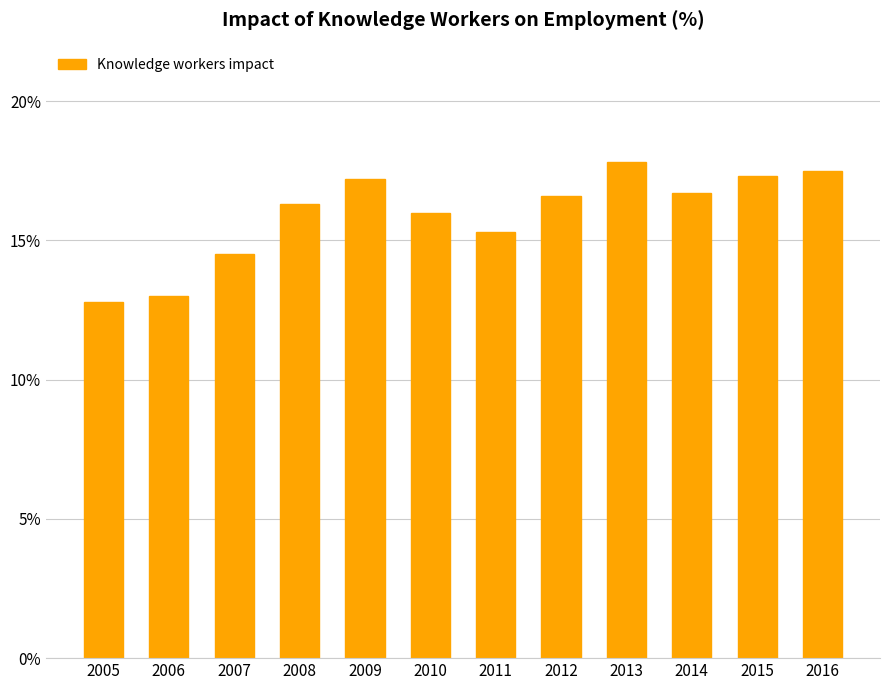

Reading left to right, list all the values displayed in this chart.

2005=12.8	2006=13.0	2007=14.5	2008=16.3	2009=17.2	2010=16.0	2011=15.3	2012=16.6	2013=17.8	2014=16.7	2015=17.3	2016=17.5